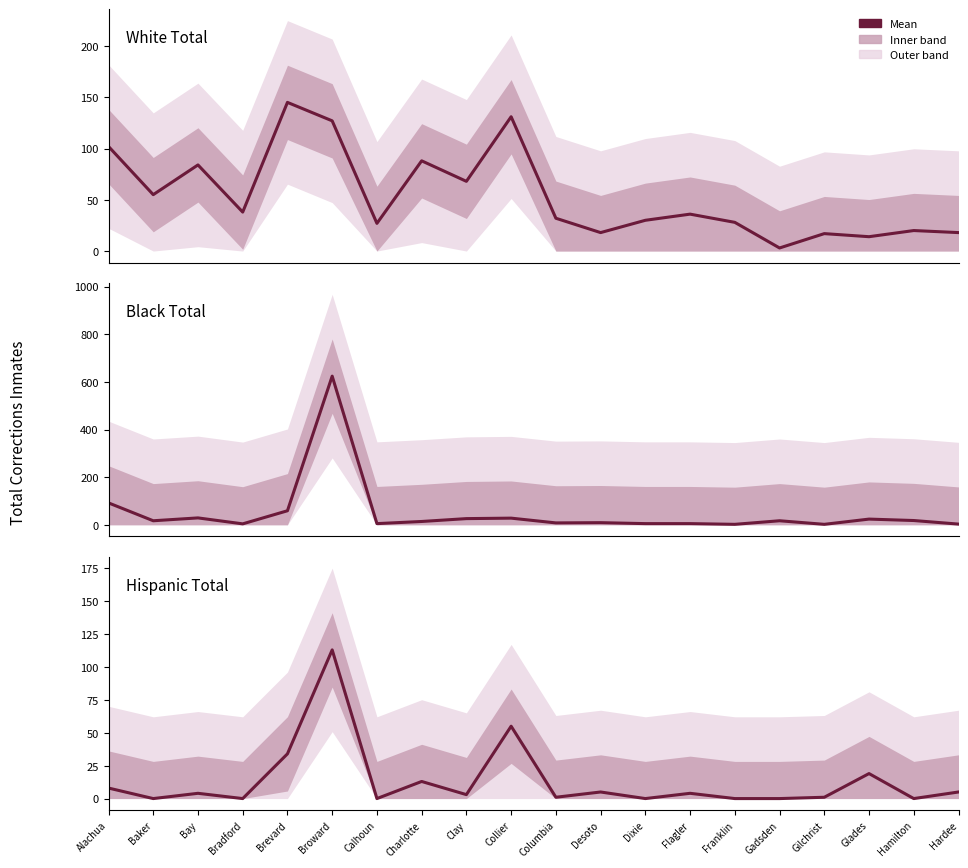

What is the sum of all Hispanic Total values?

265